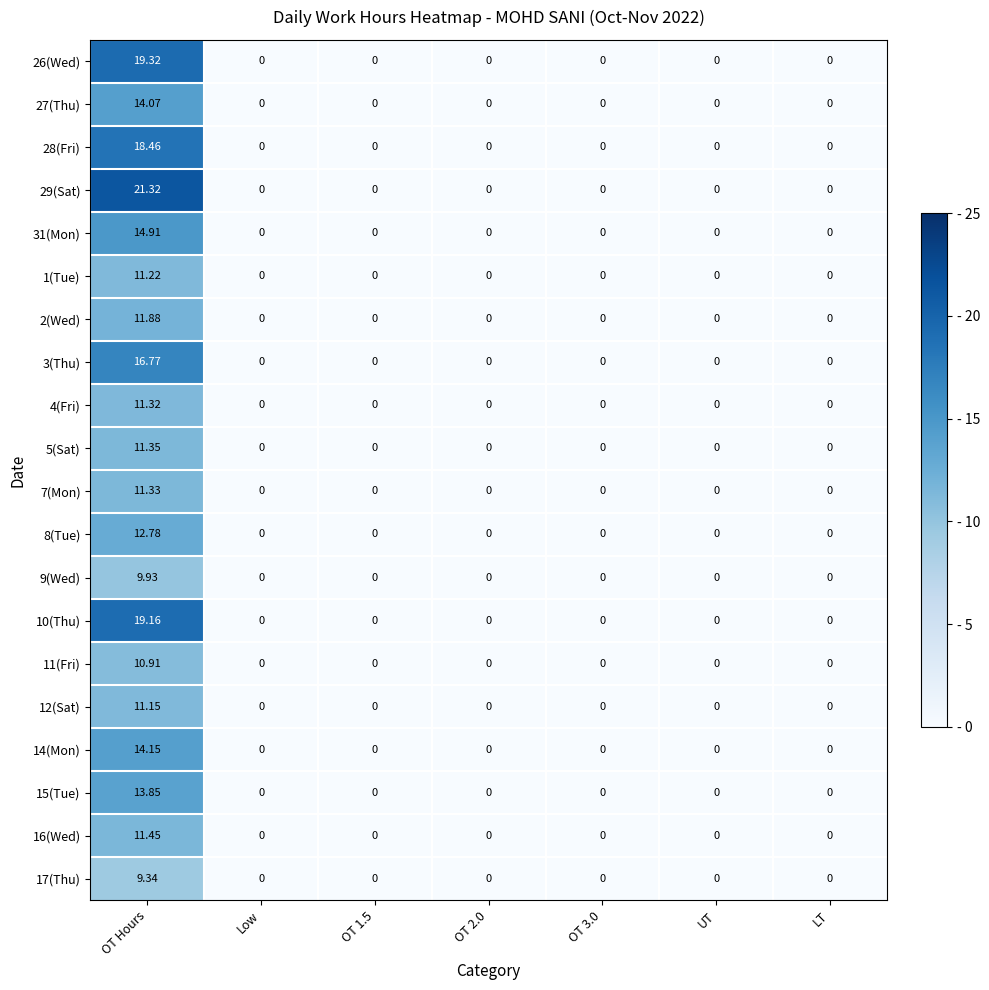

Which series has the largest total across all categories?

29(Sat)